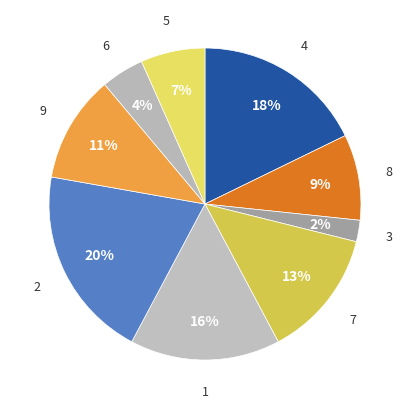

What is the largest slice in the pie chart?

2